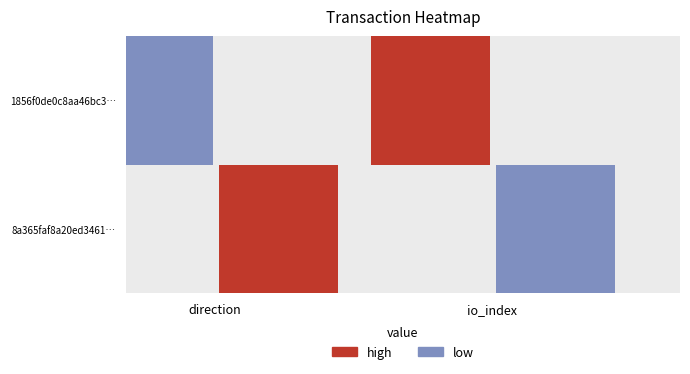

Rank the series by their maximum value, from lowest to highest.

8a365faf8a20ed34617ed84e3384f971ffd4e96, 1856f0de0c8aa46bc3cdd379004c579b61716eb